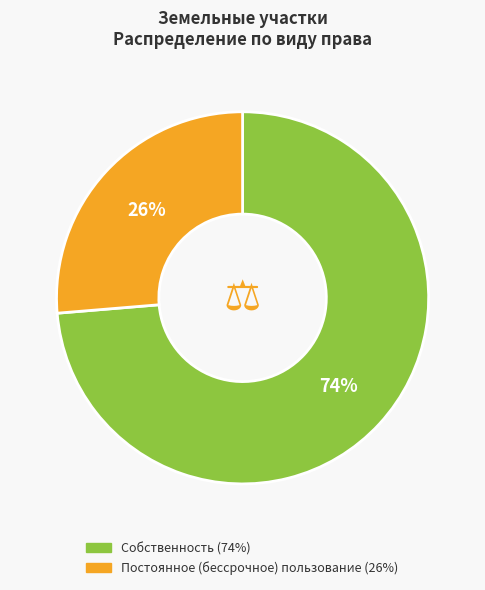

Is Собственность the majority of the pie?

Yes